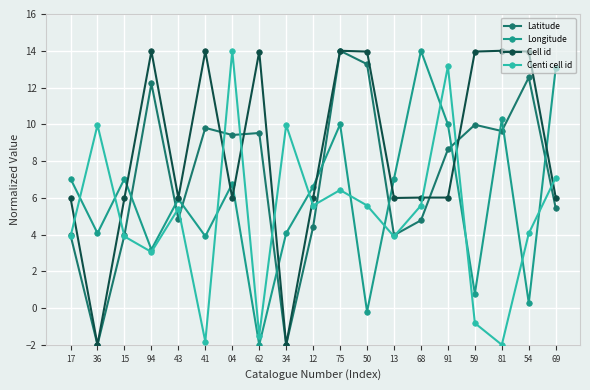

True or false: Cell id and Centi cell id intersect in this chart.

True